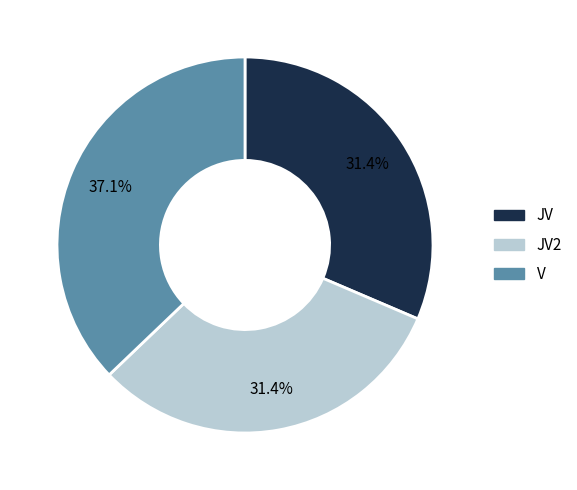

To the nearest percent, what is the difference between the largest and smallest slice percentages?

6%